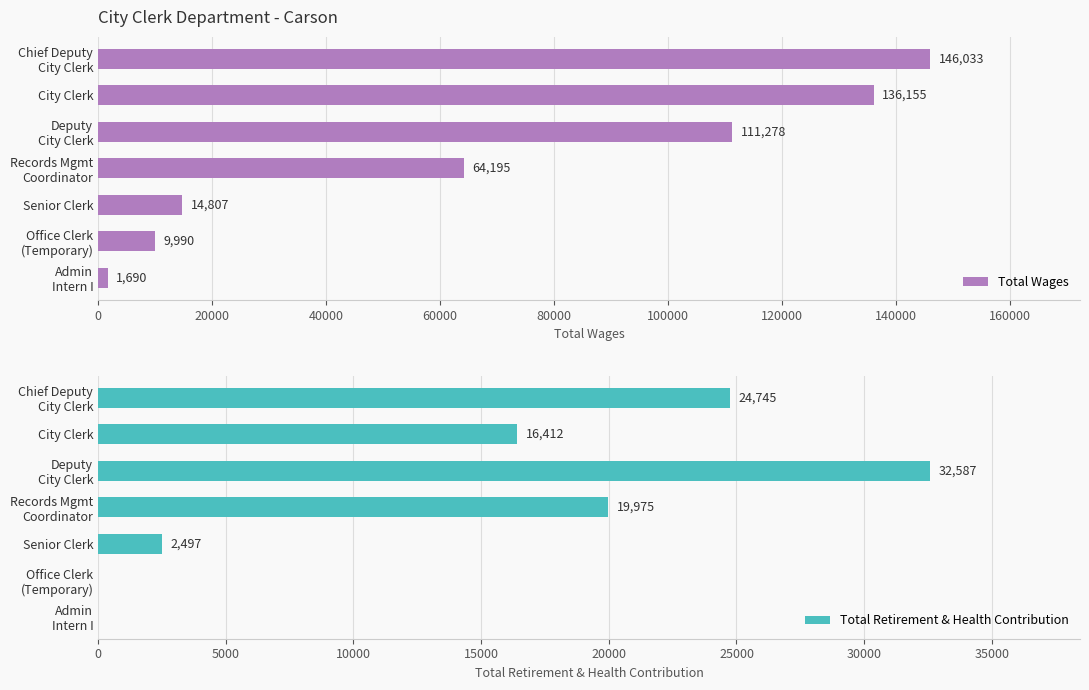

Which series has the widest spread of values?

Total Wages